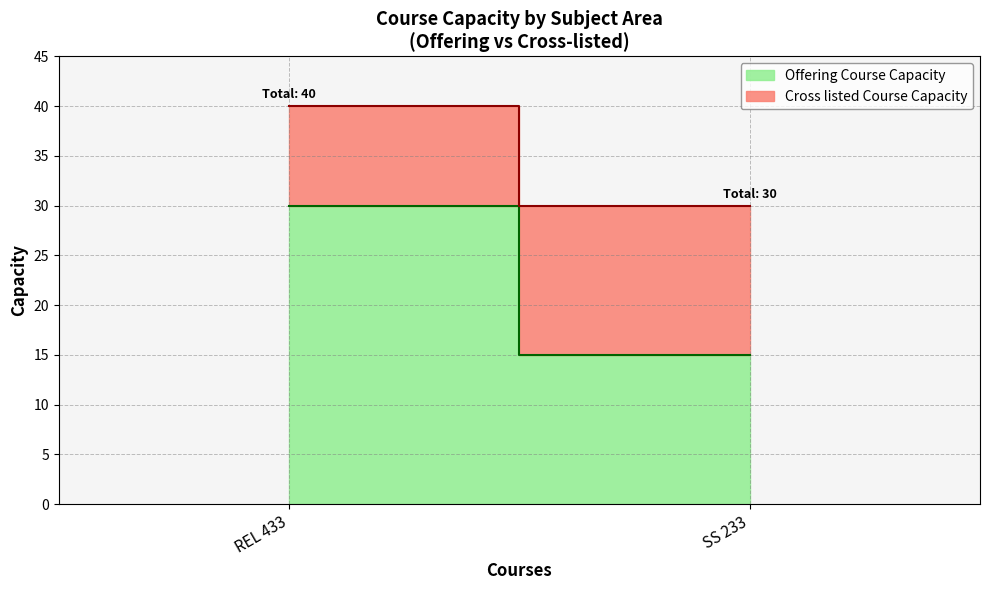

What is the value of the Offering Course Capacity point at the 1st from the left?

30